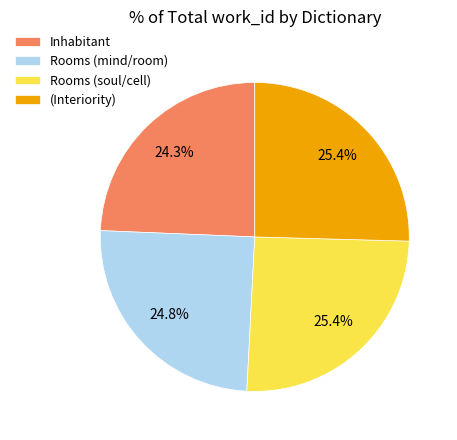

To the nearest percent, what is the average slice percentage?

25%